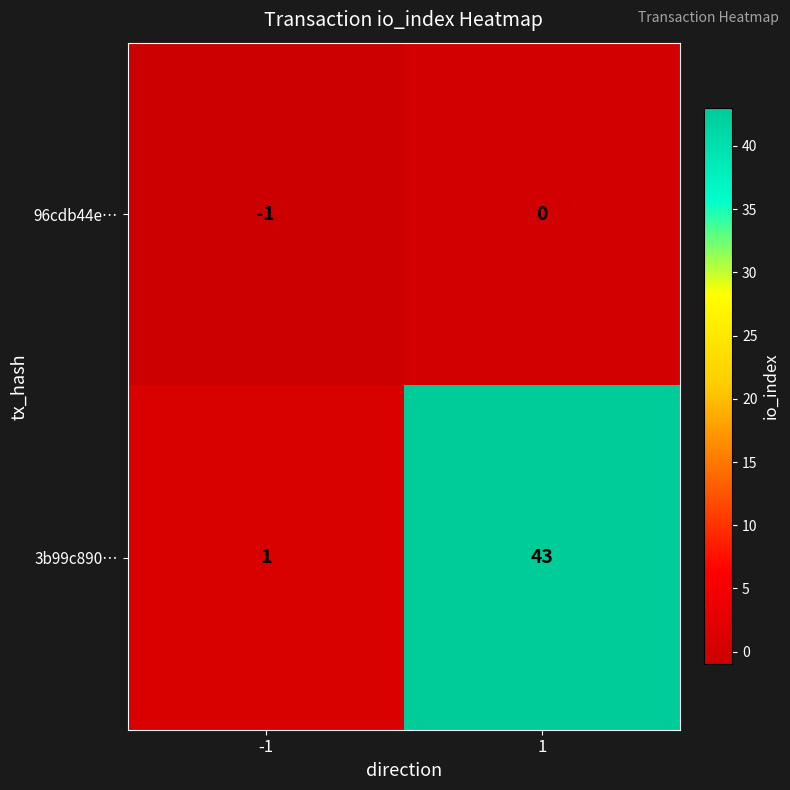

Which label corresponds to the smallest value in the chart?

-1